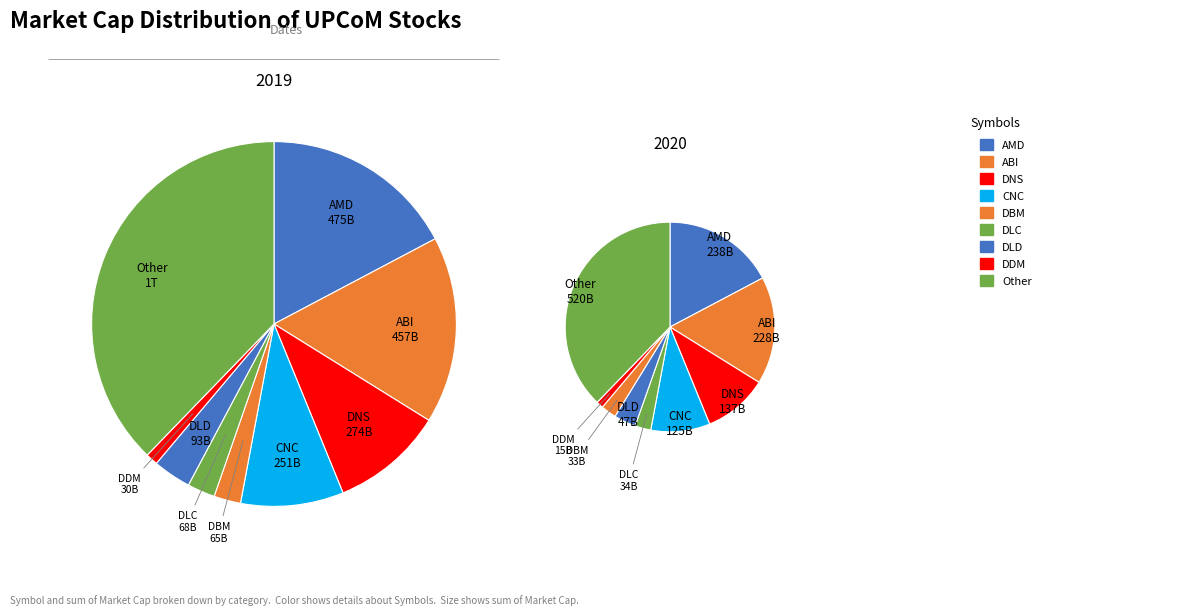

Is it true that CNC is 9% of the pie?

True